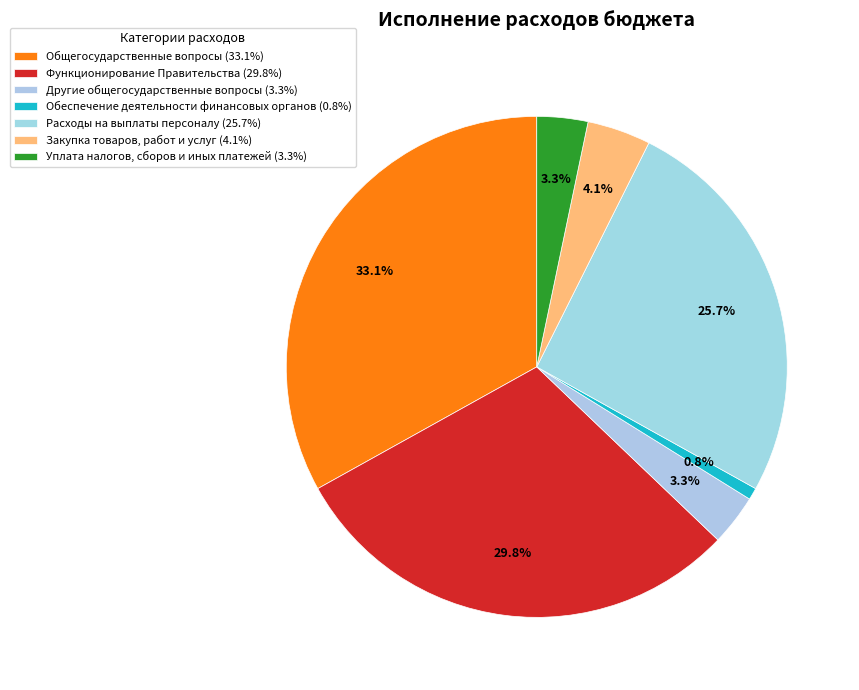

Count the number of slices in the pie.

7